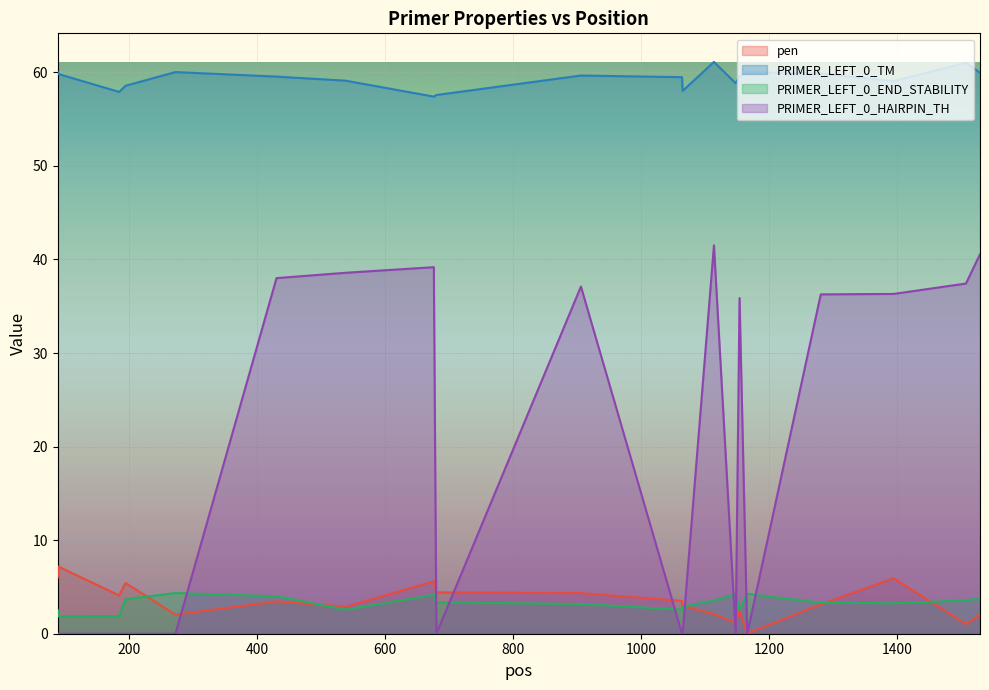

True or false: PRIMER_LEFT_0_TM and PRIMER_LEFT_0_HAIRPIN_TH cross at least once.

False